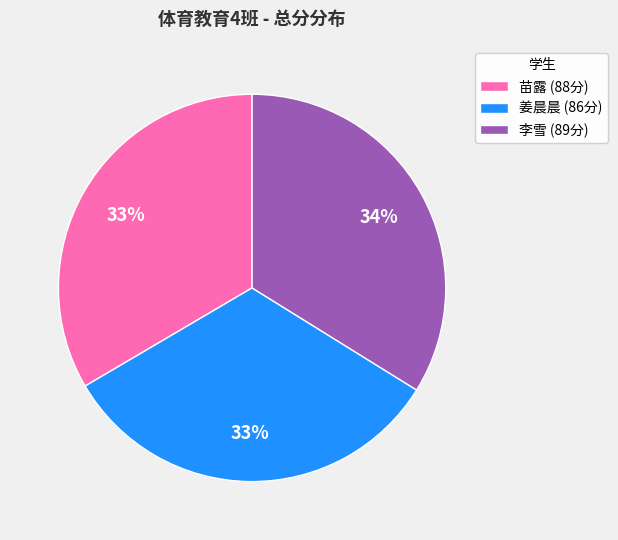

Is there a majority slice in this chart?

No